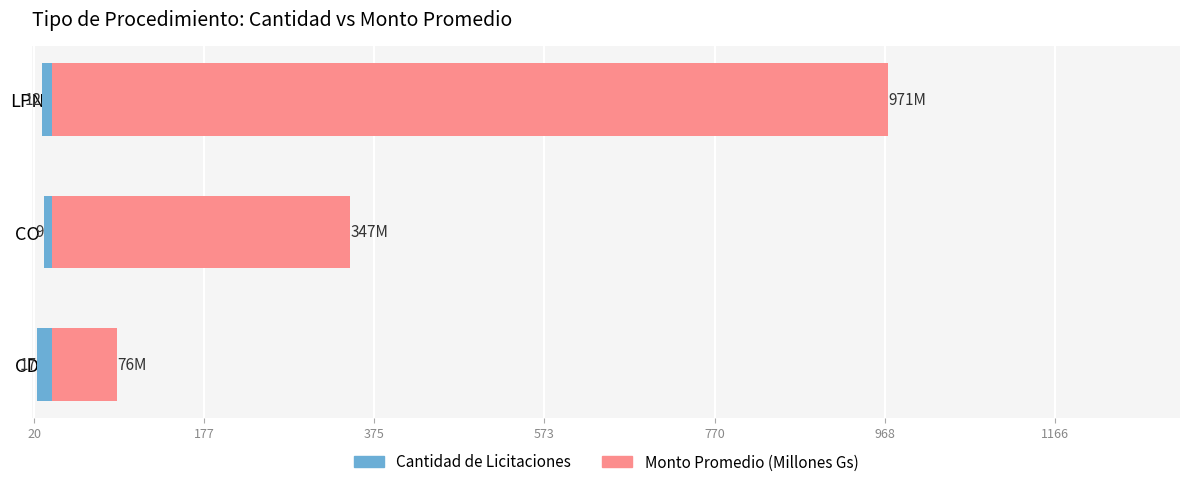

Count the number of data series in this chart.

2